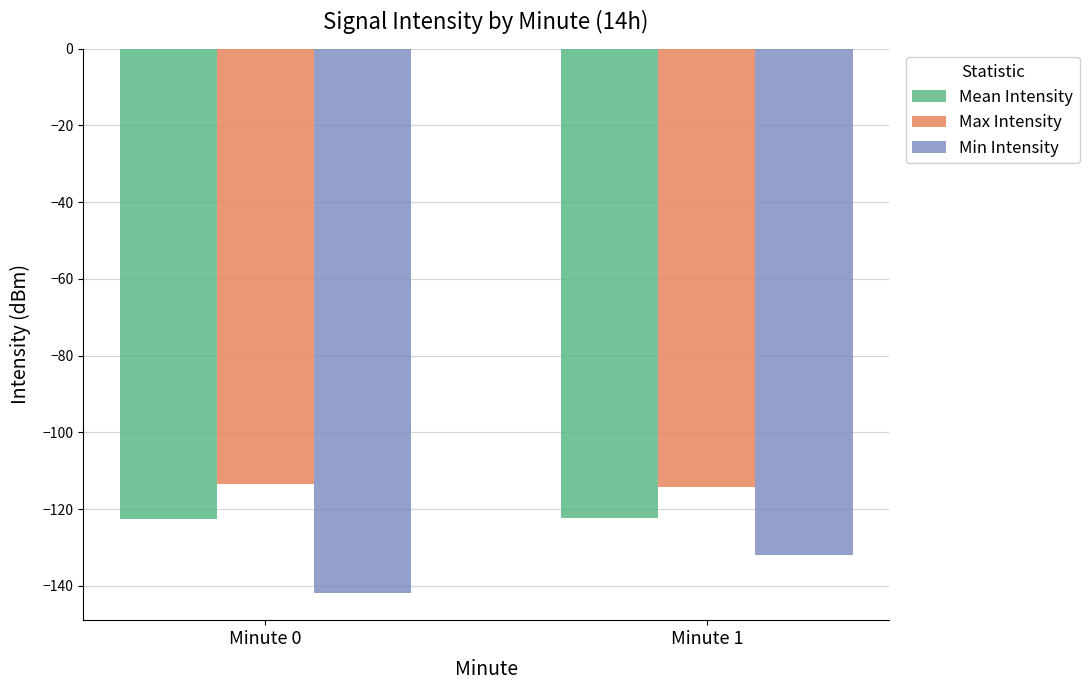

How many bars are there in total?

6